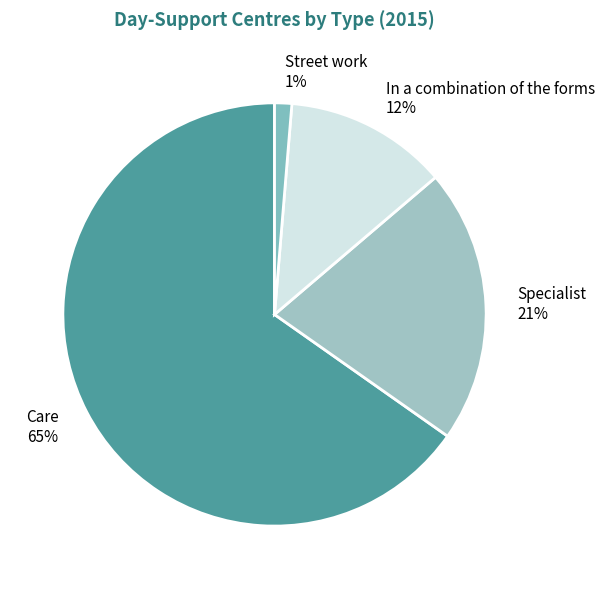

What is the largest slice in the pie chart?

Care